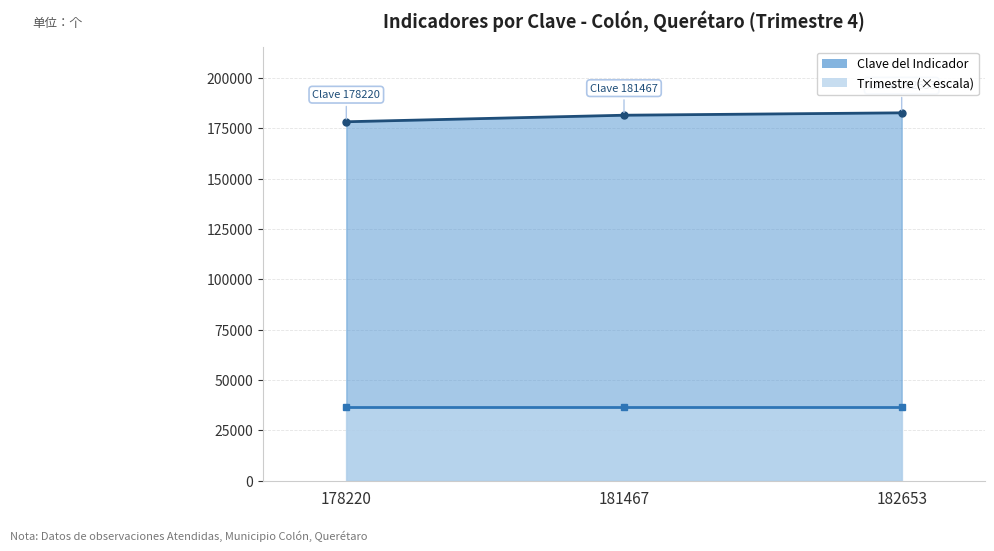

True or false: Trimestre has more than 2 interior local peaks.

False